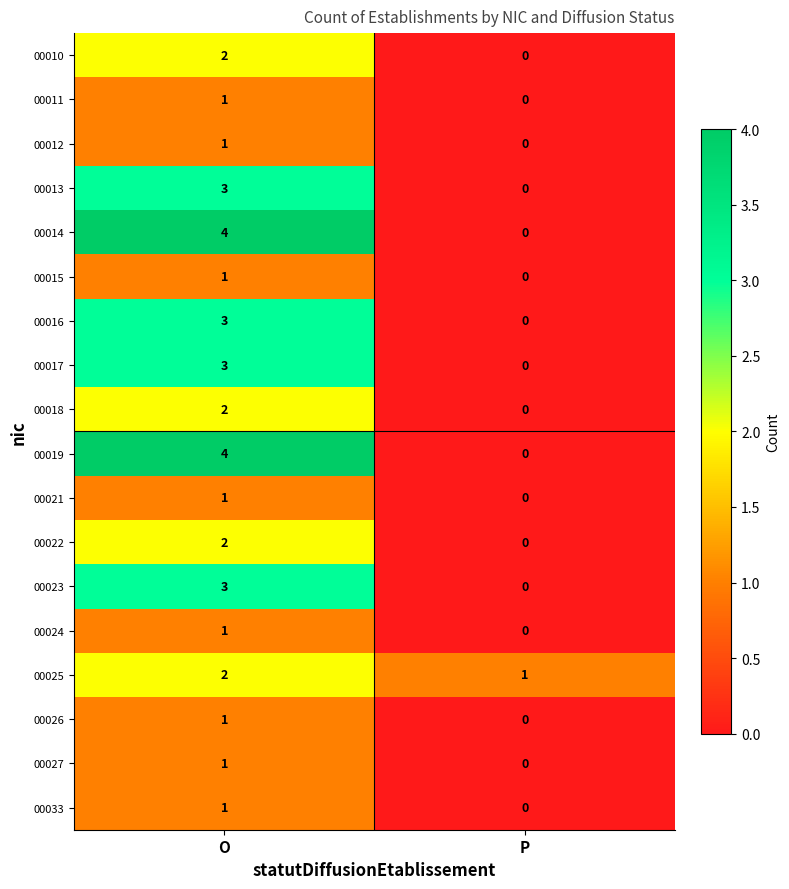

Is it true that 00023 equals 1 at O?

False